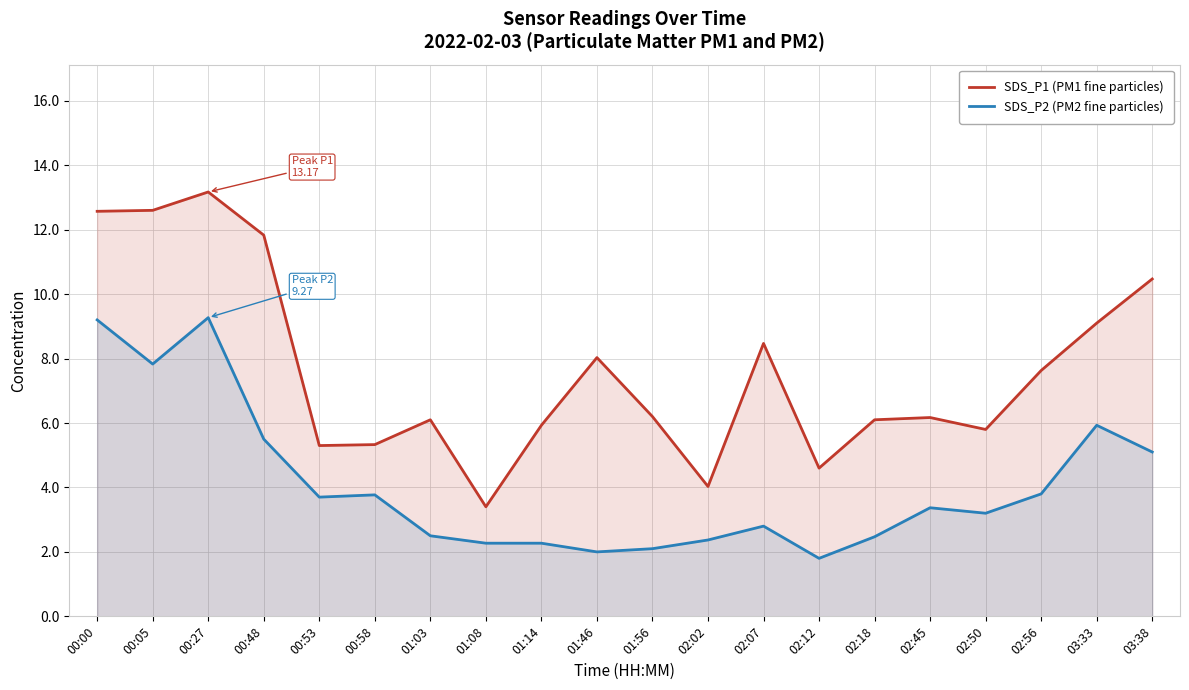

Reading left to right, list all the values displayed in this chart.

SDS_P1 (PM1 fine particles): 12.6	12.6	13.2	11.8	5.3	5.3	6.1	3.4	5.9	8.0	6.2	4.0	8.5	4.6	6.1	6.2	5.8	7.6	9.1	10.5
SDS_P2 (PM2 fine particles): 9.2	7.8	9.3	5.5	3.7	3.8	2.5	2.3	2.3	2.0	2.1	2.4	2.8	1.8	2.5	3.4	3.2	3.8	5.9	5.1